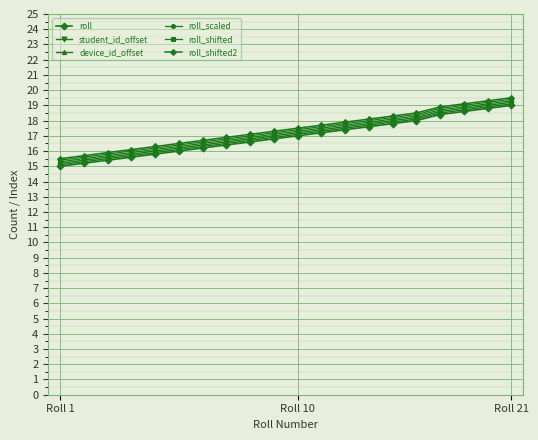

Does the chart have visible grid lines?

Yes